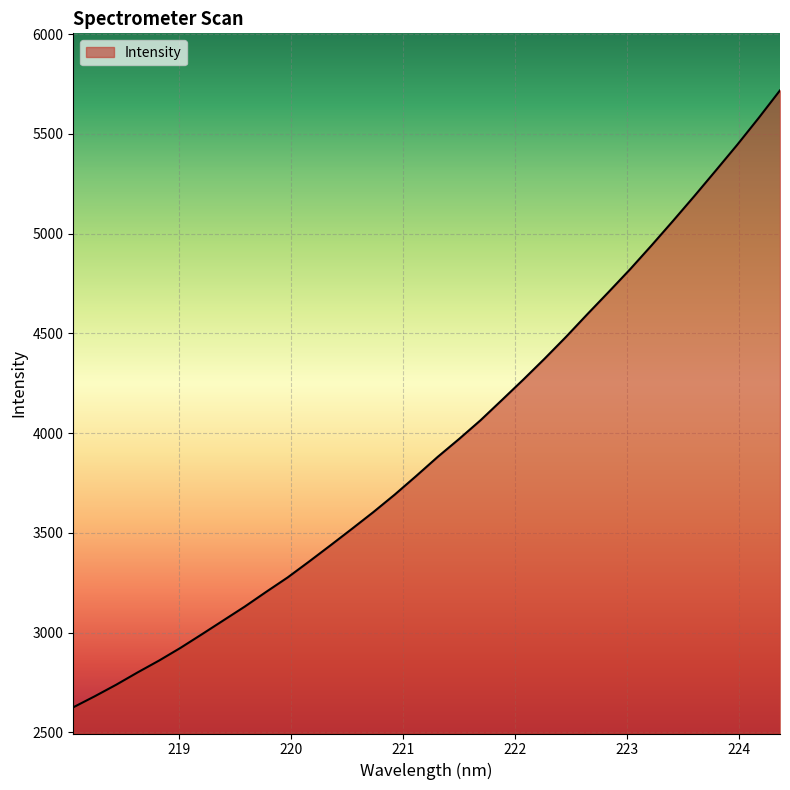

What is the average value?

3949.7